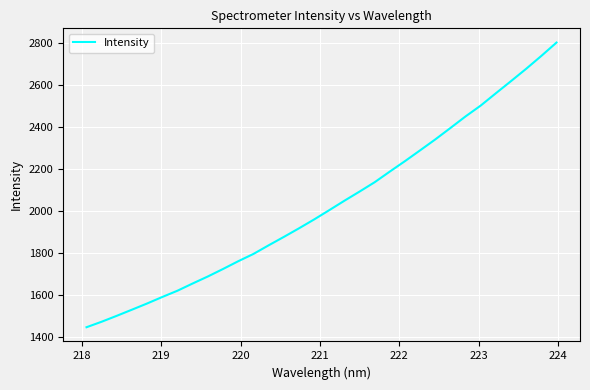

What is the greatest value displayed?

2803.1